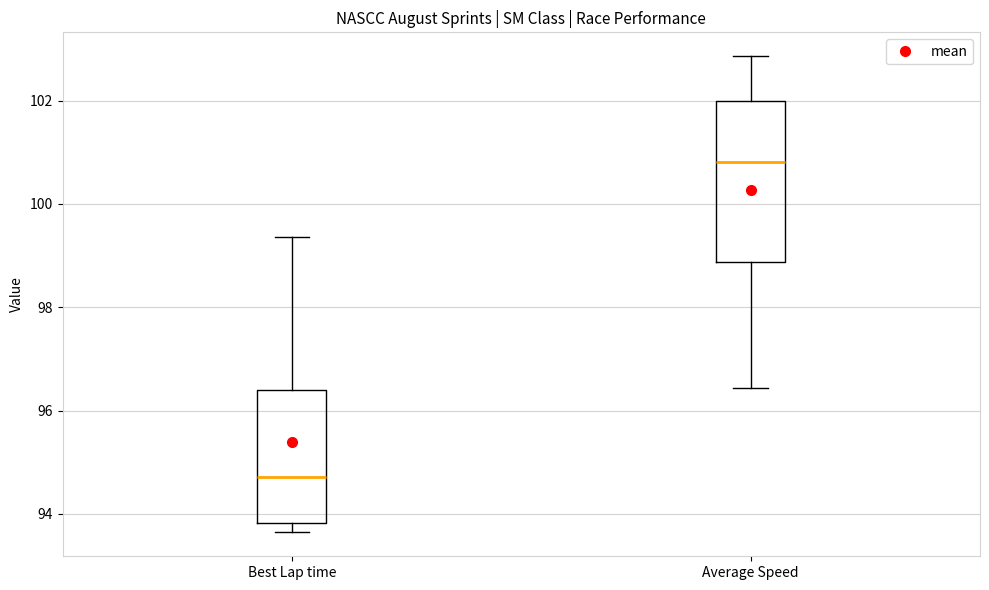

Which box's median line is the highest?

Average Speed